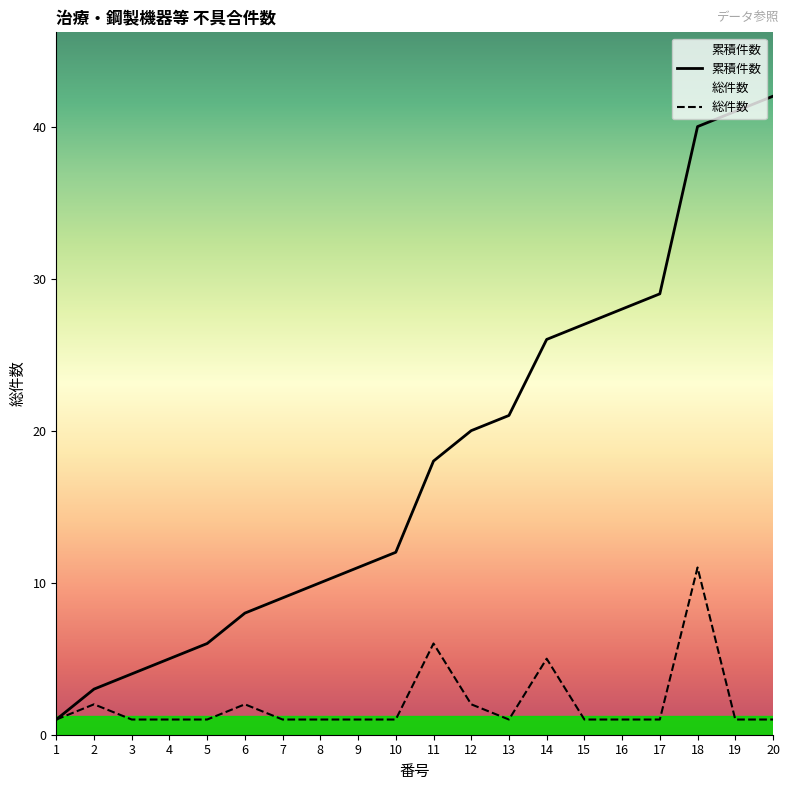

How many 総件数 values are between 1 and 2?

17